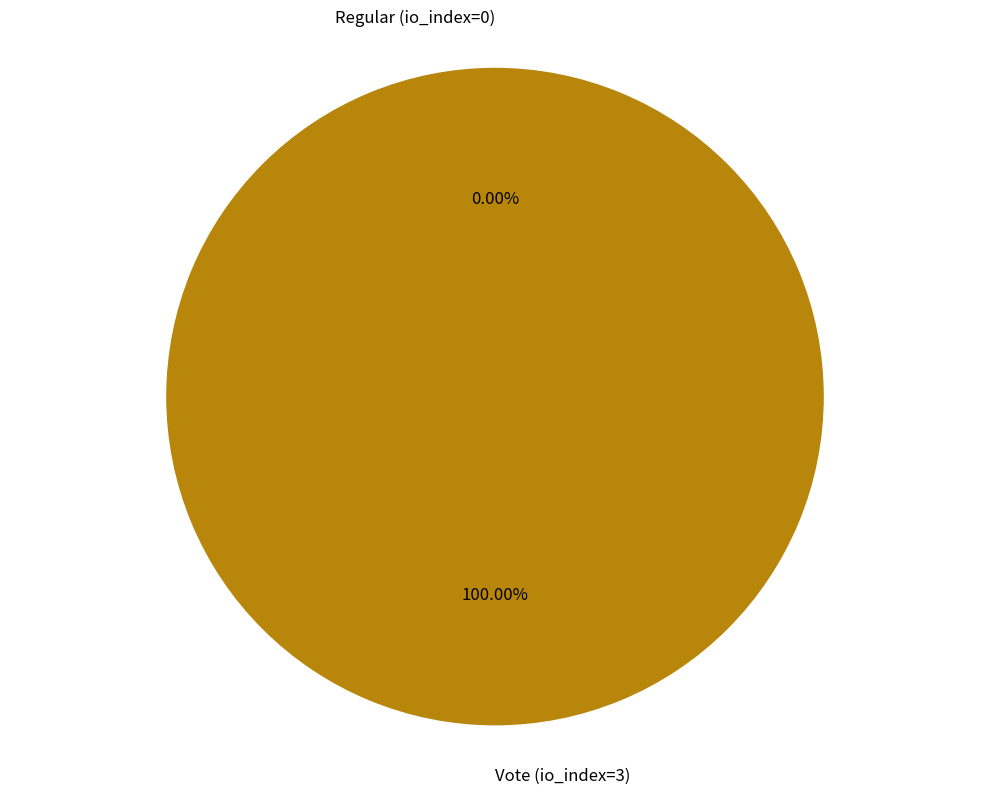

How many segments does this pie chart have?

2